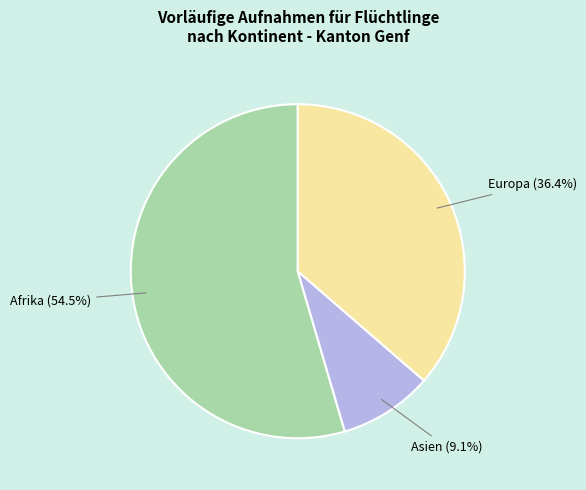

Is there any slice that represents more than half of the pie?

Yes